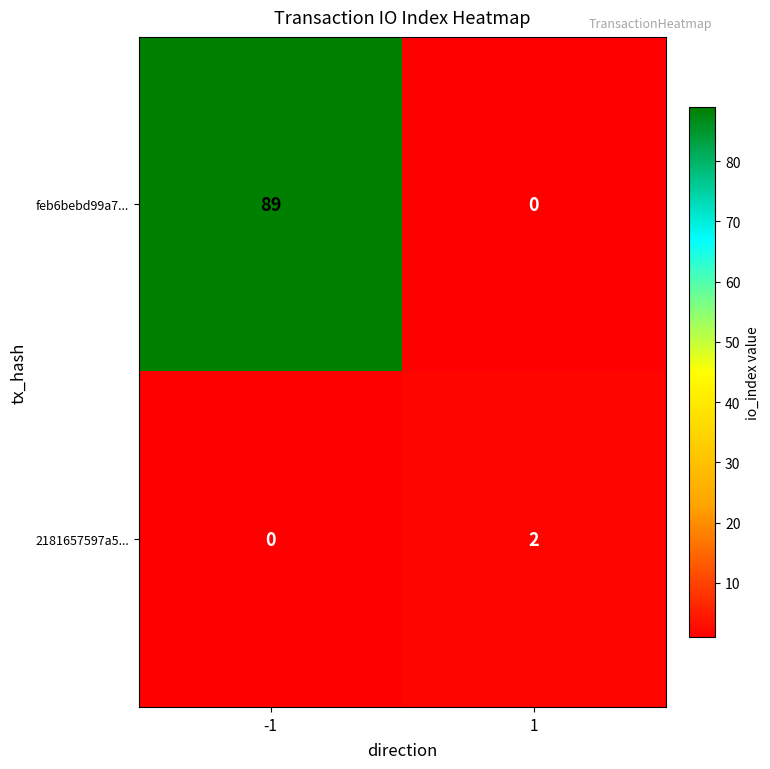

List the series in order of their overall mean, lowest first.

2181657597a5..., feb6bebd99a7...